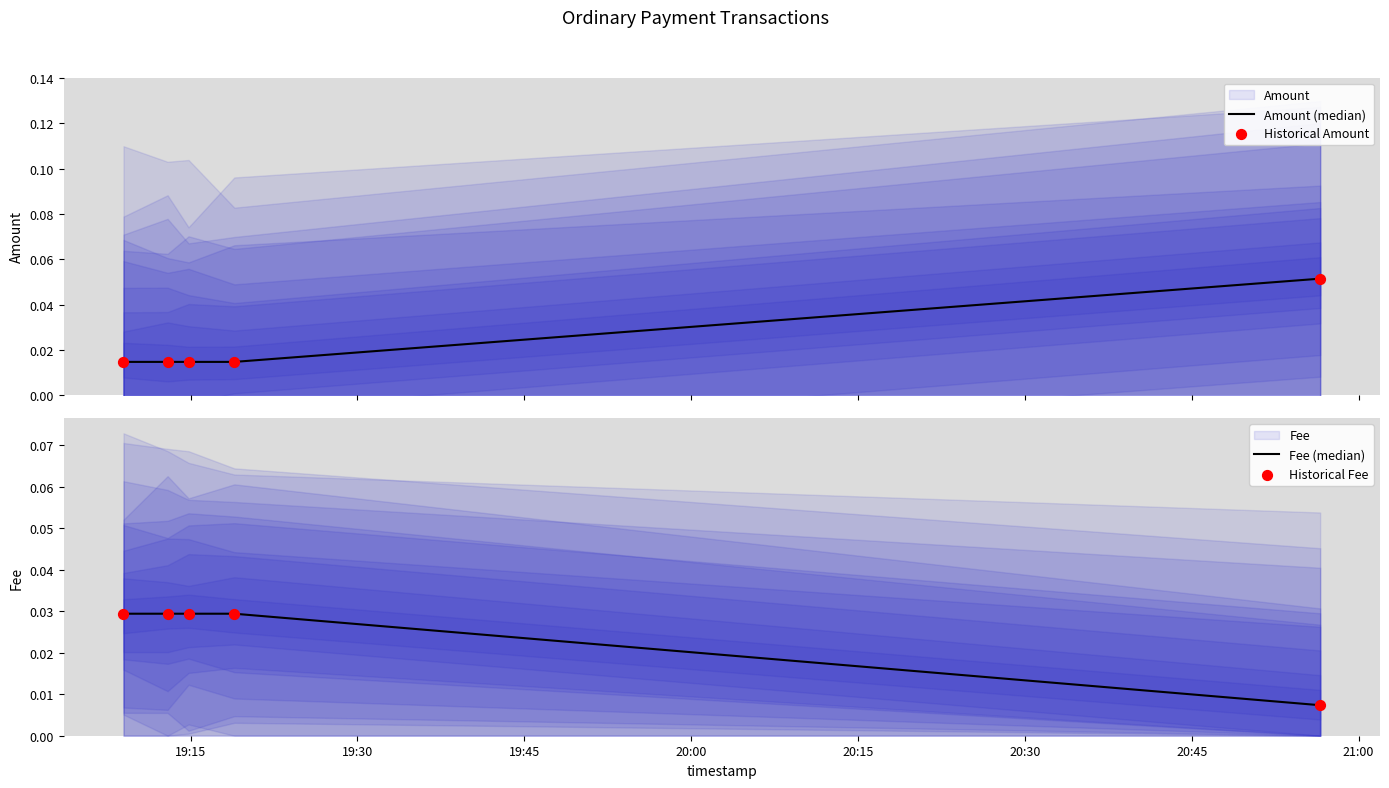

At how many categories does at least one series exceed 0?

5